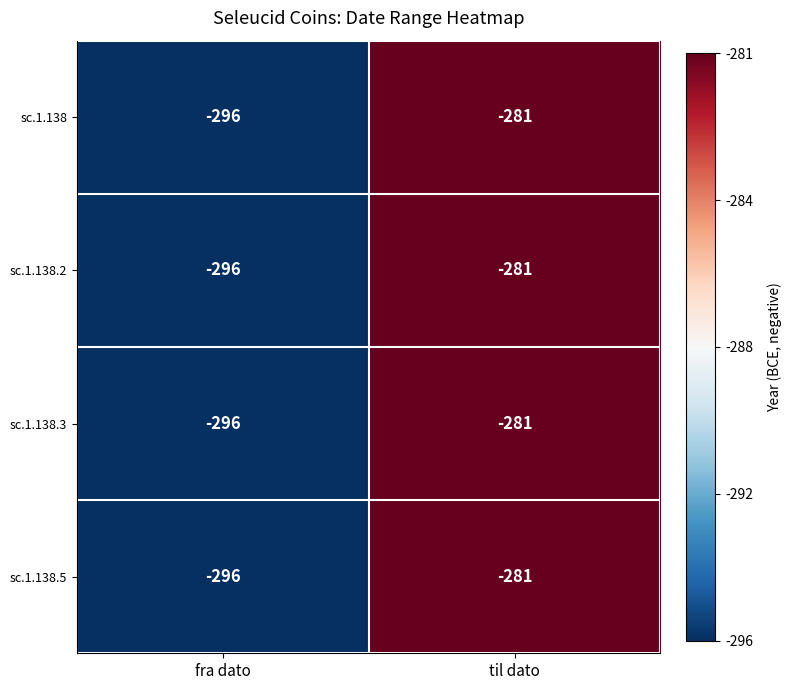

What is the maximum value shown in the chart?

-281